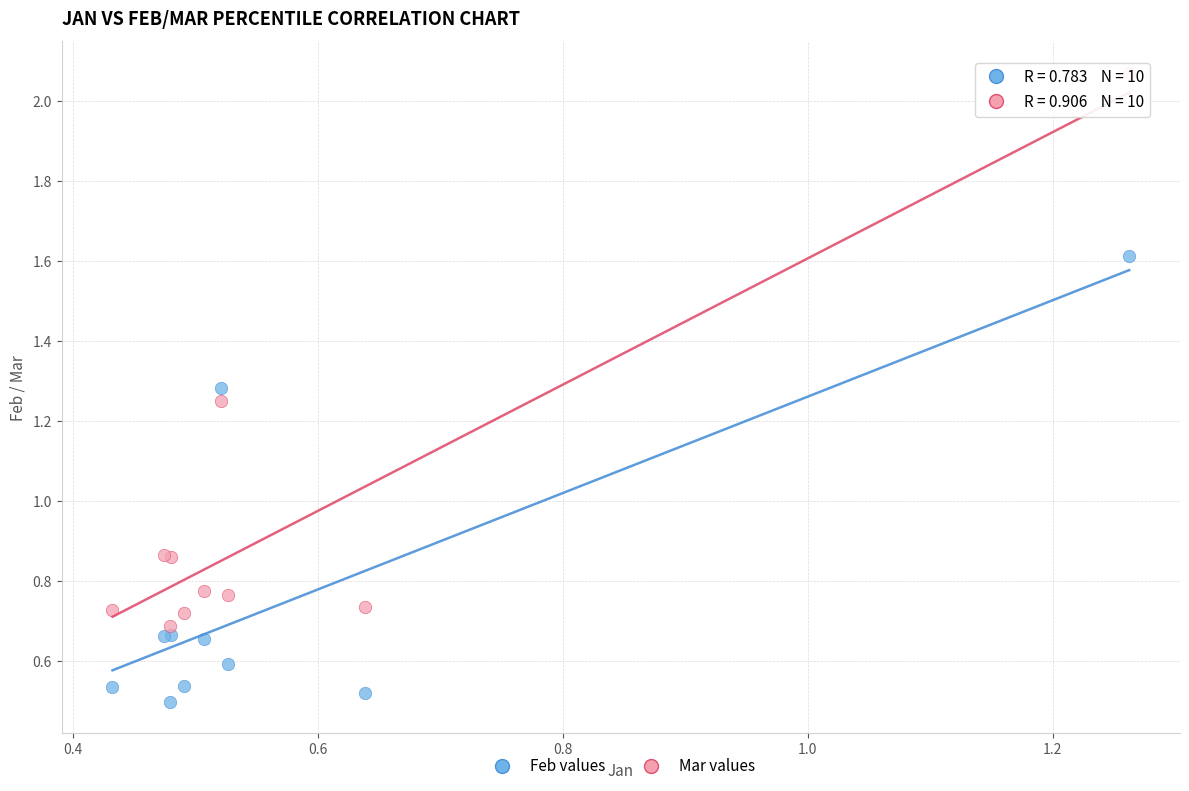

Which series contains the highest Y value?

Mar values